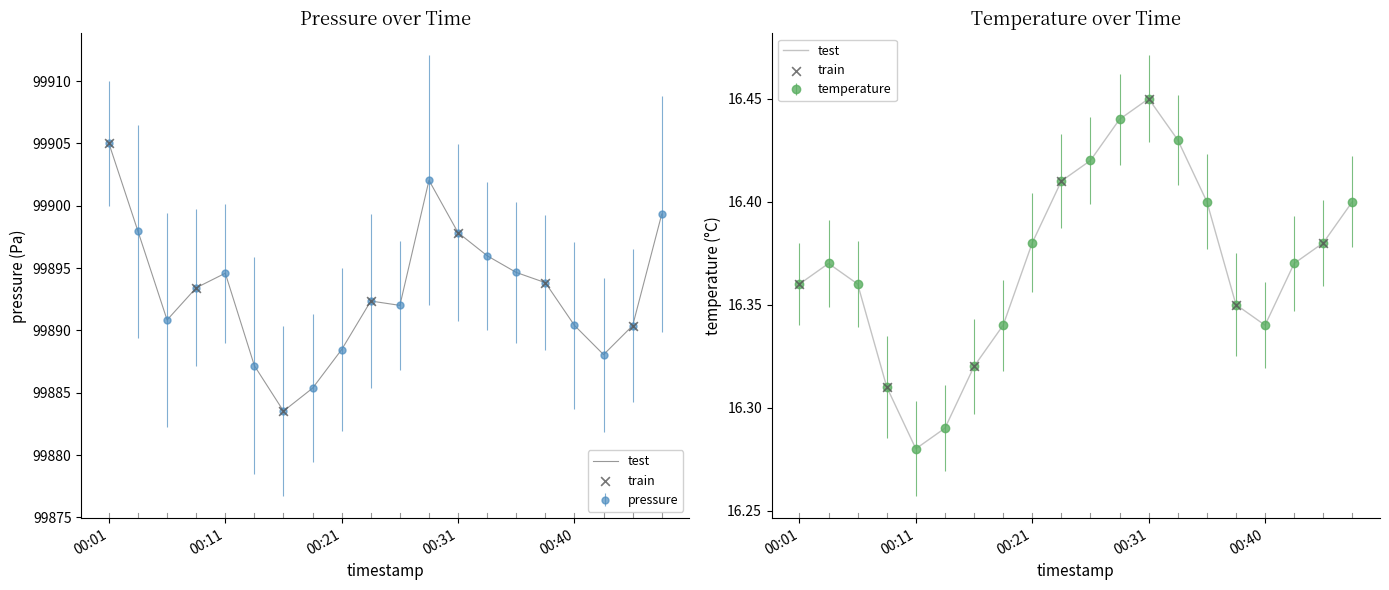

Which series contains the lowest Y value?

temperature